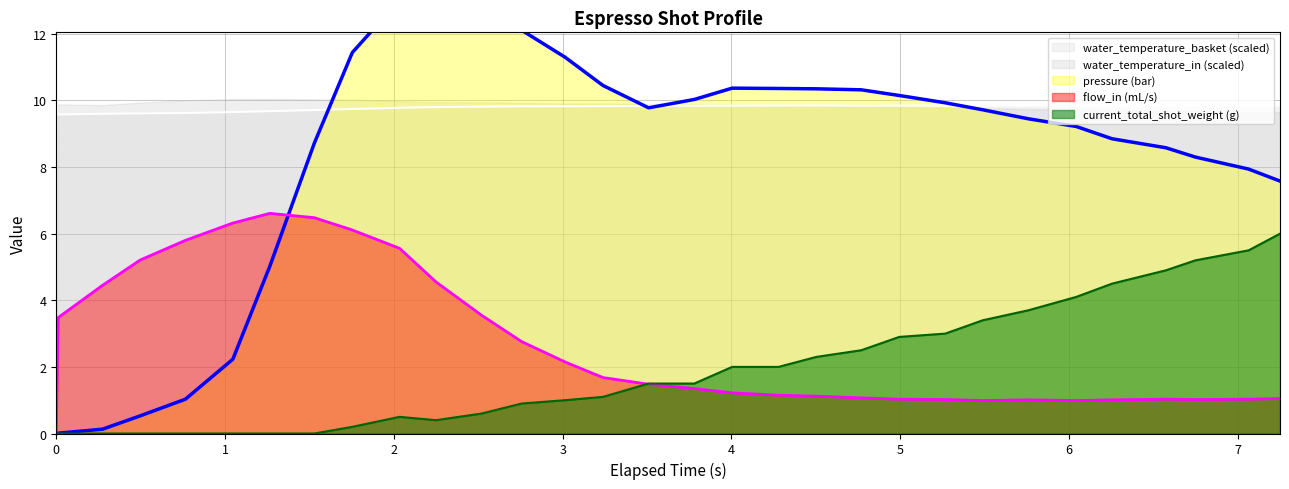

What is the highest value of the water_temperature_basket (scaled) series?

10.0